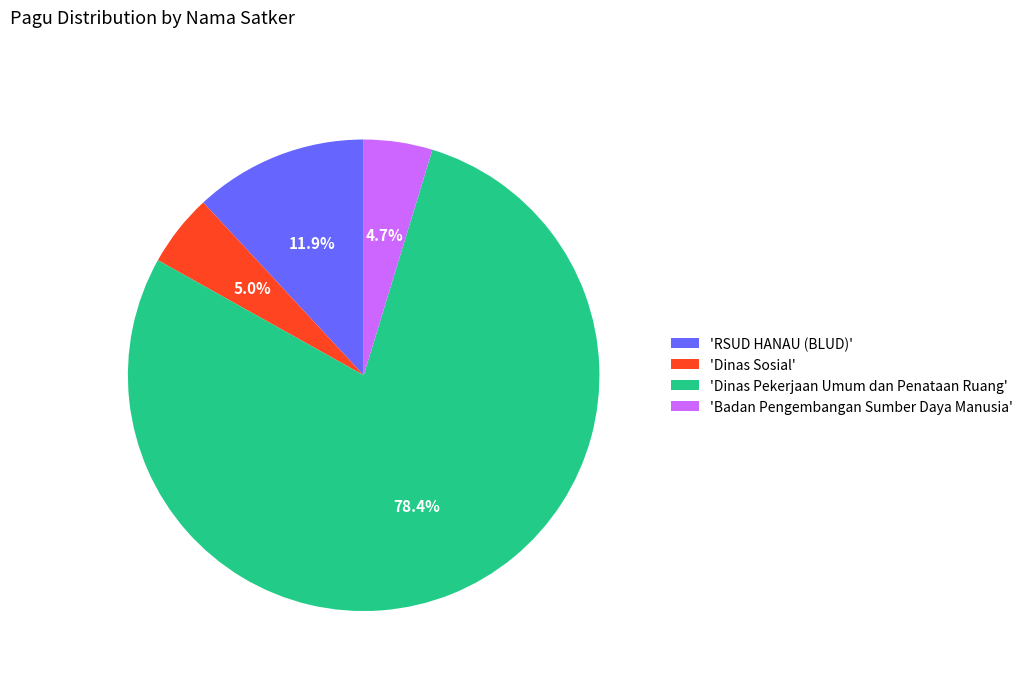

What is the largest slice in the pie chart?

'Dinas Pekerjaan Umum dan Penataan Ruang'